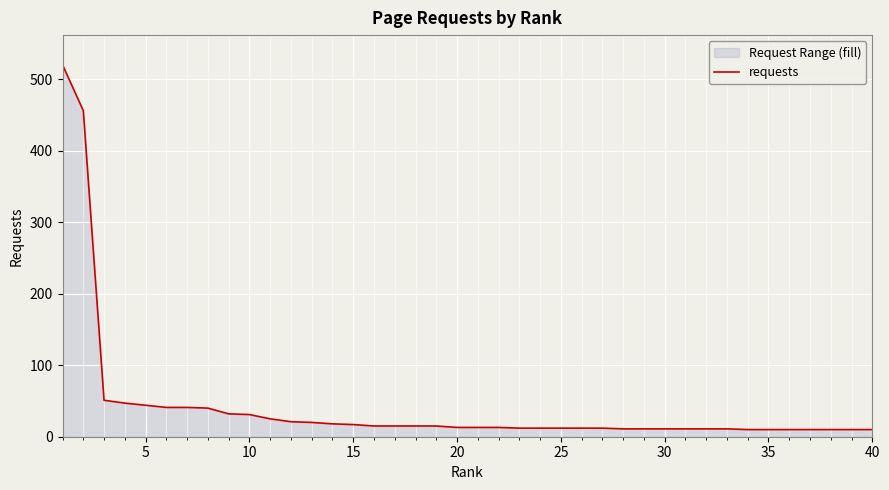

Count the number of values greater than 13.

19